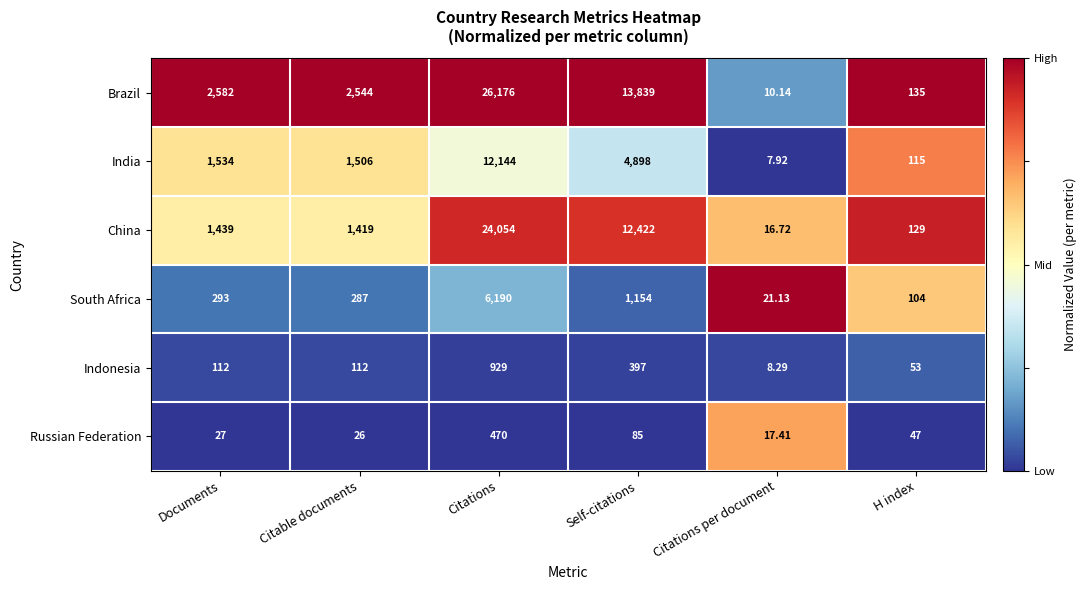

At which label does China reach its minimum?

Citations per document